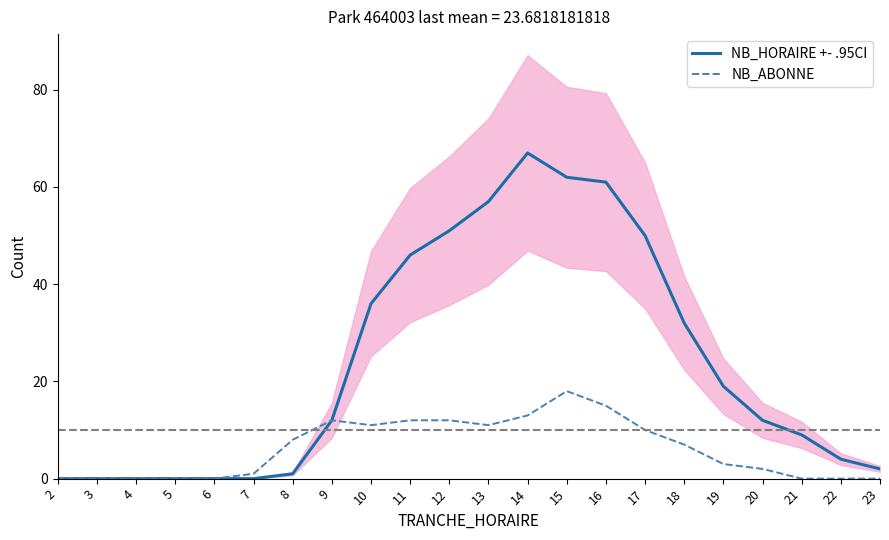

At how many categories does at least one series exceed 33?

8